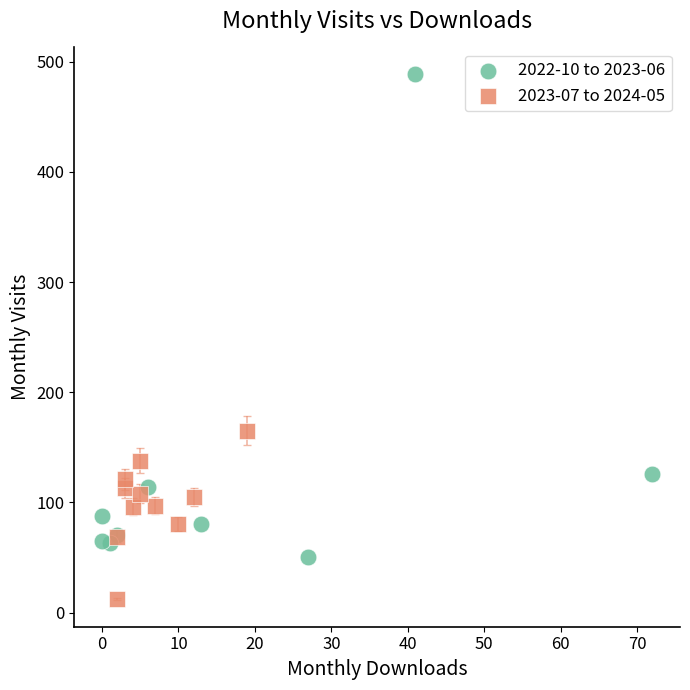

Which series has the largest Y range (max minus min)?

2022-10 to 2023-06